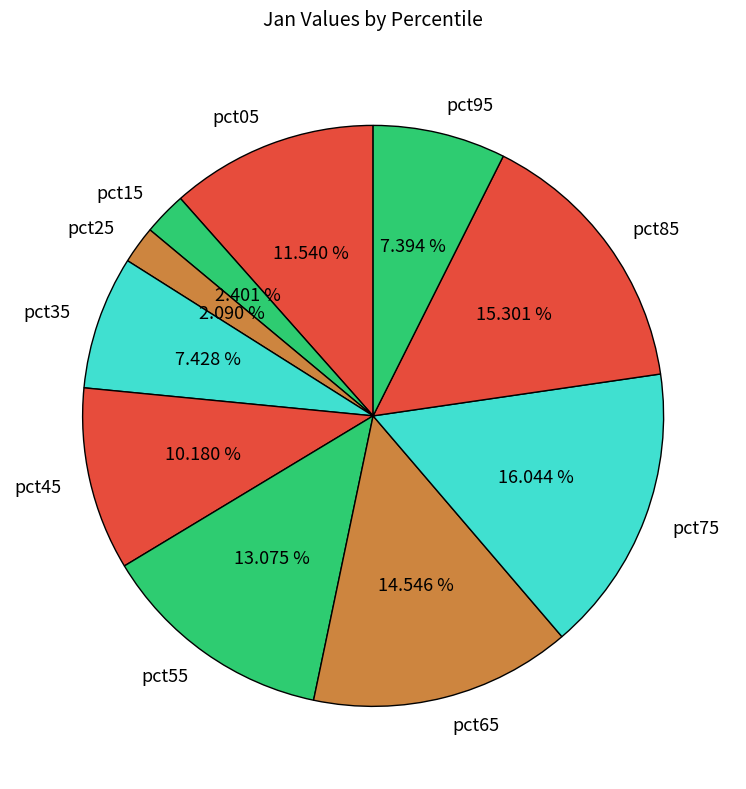

Is there a majority slice in this chart?

No